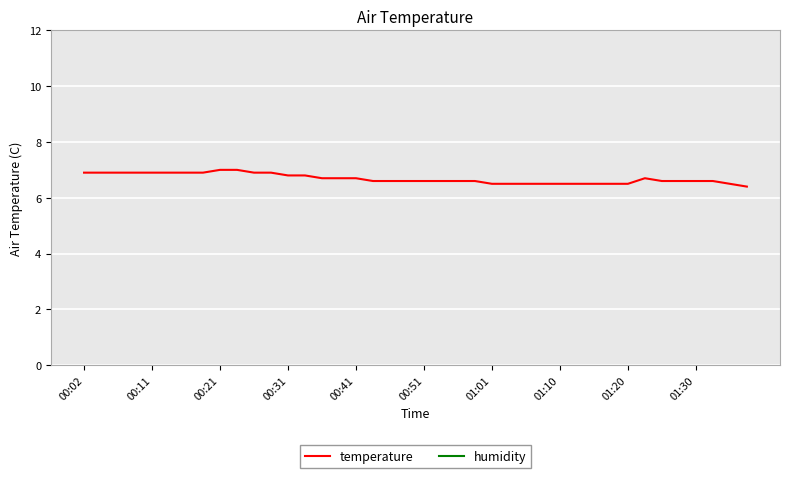

Which series has the widest spread of values?

temperature